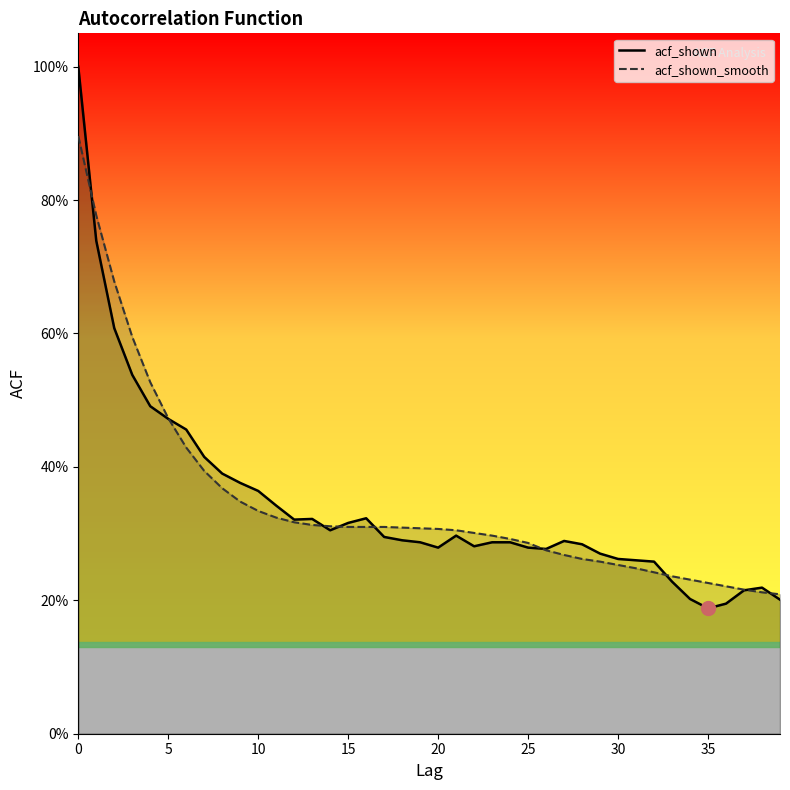

Is it true that acf_shown equals 0.5 at 28?

False